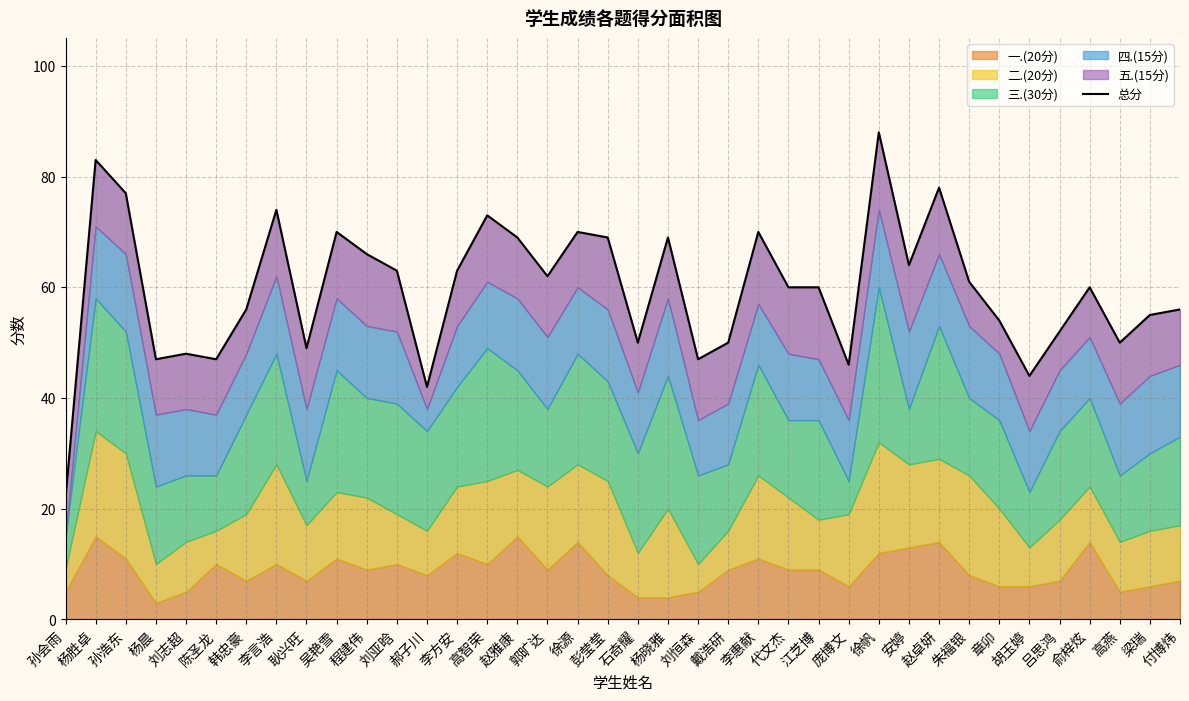

Between 安婷 and 朱福银, which is larger?

安婷